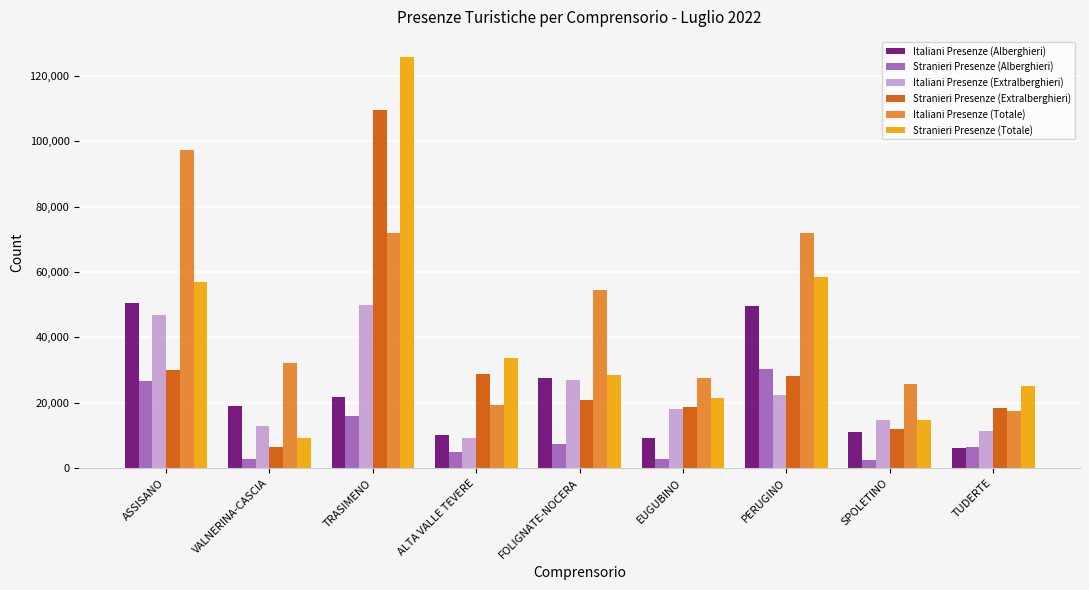

Which series has the largest range (max minus min)?

Stranieri Presenze (Totale)